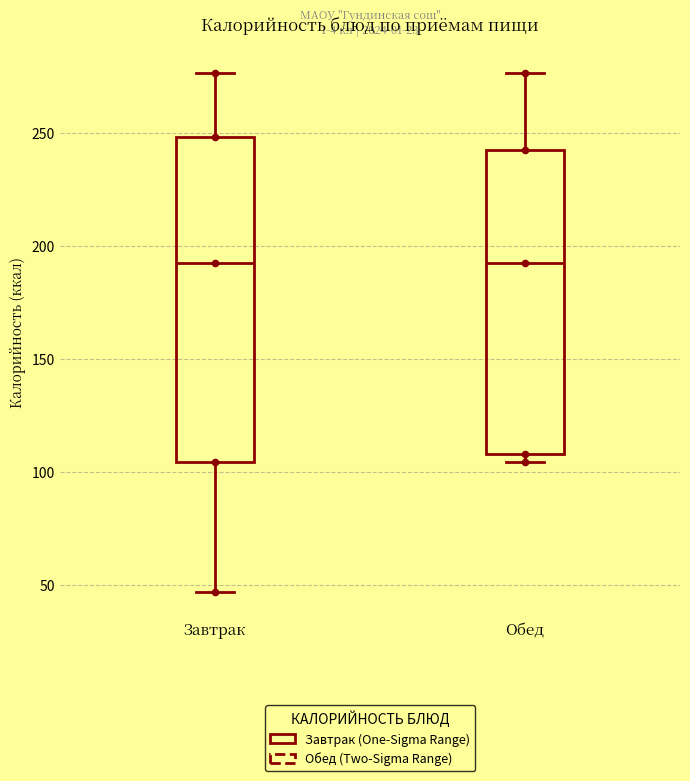

Which box is the tallest, from its lower edge to its upper edge?

Завтрак